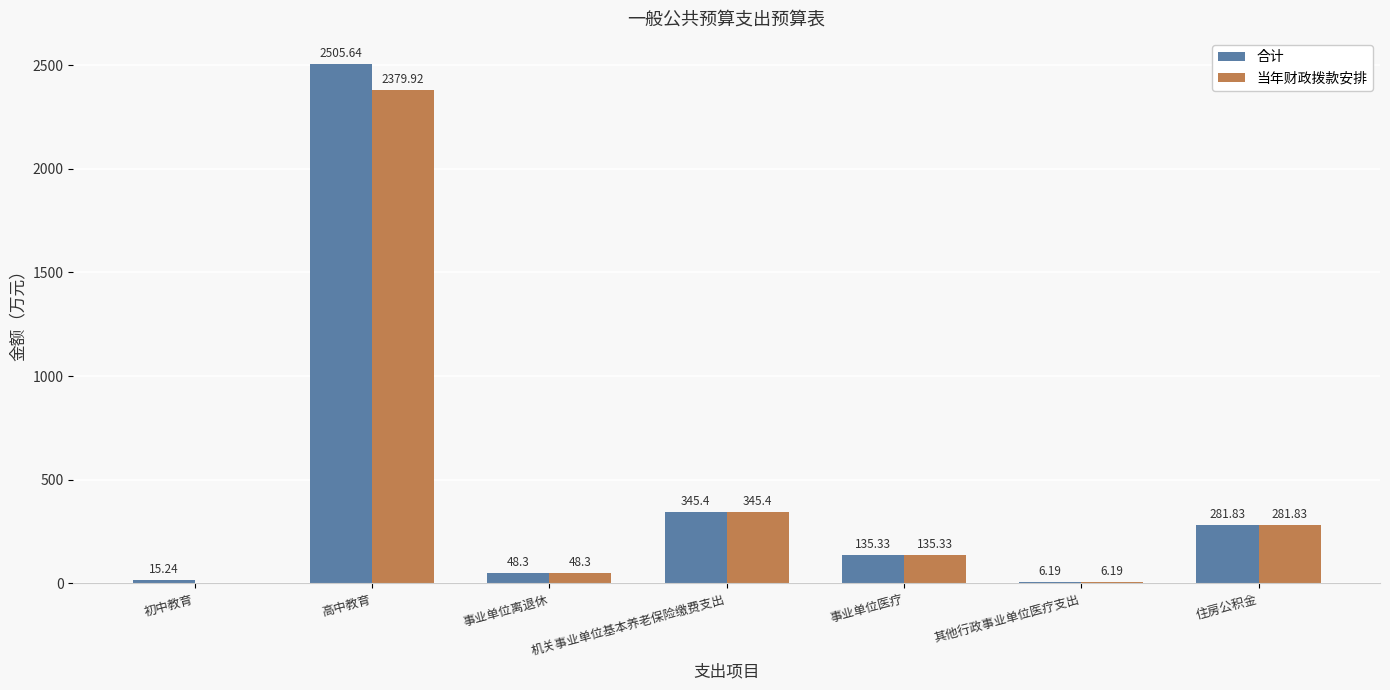

Between 高中教育 and 住房公积金, which series saw the biggest shift?

合计